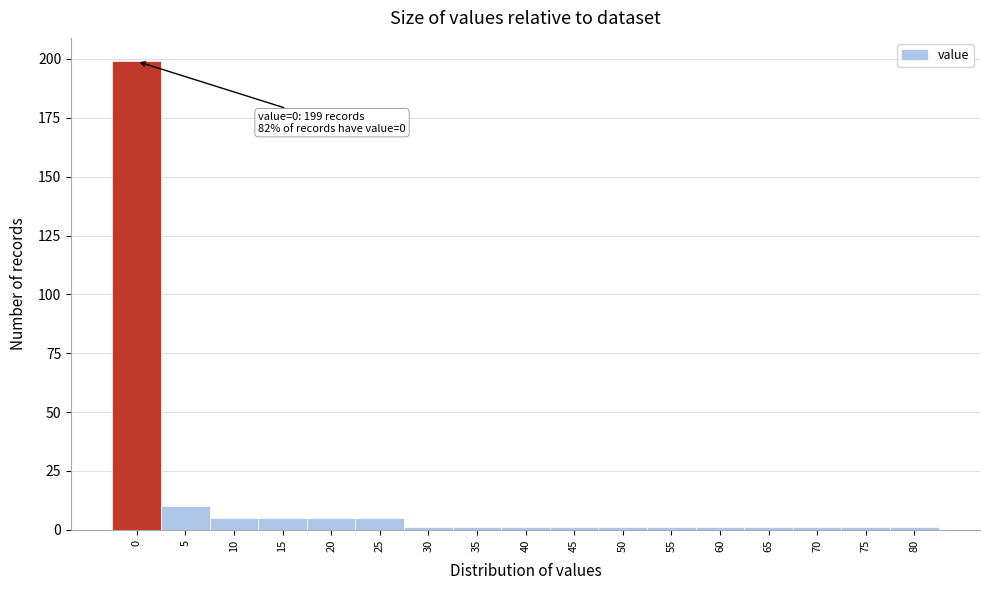

Reading left to right, what are all the values shown in this chart?

199	10	5	5	5	5	1	1	1	1	1	1	1	1	1	1	1